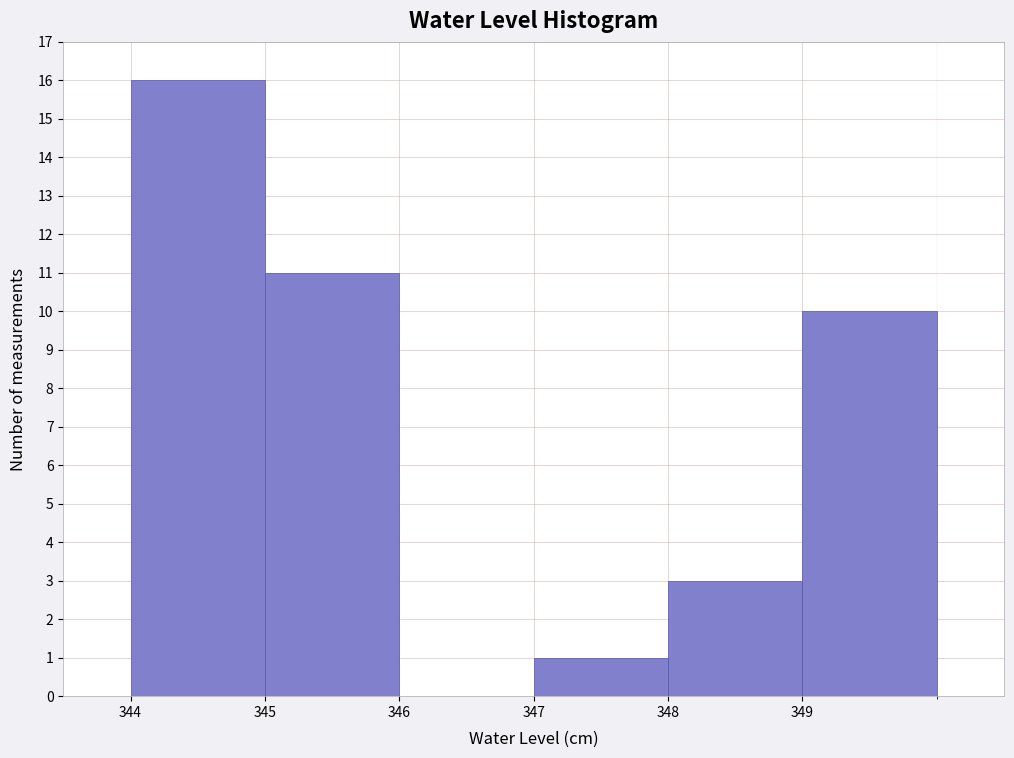

What is the height of the bar covering 347 to 348 on the x-axis? The values are not printed on the chart, so give them approximately, as read against the axis.

1